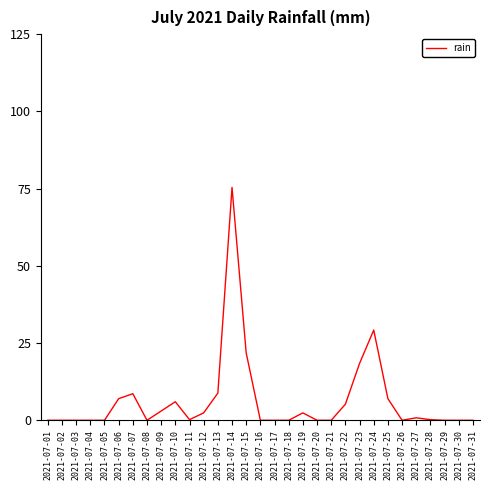

The chart shows a value of 0.0 at 2021-07-01. True or false?

True